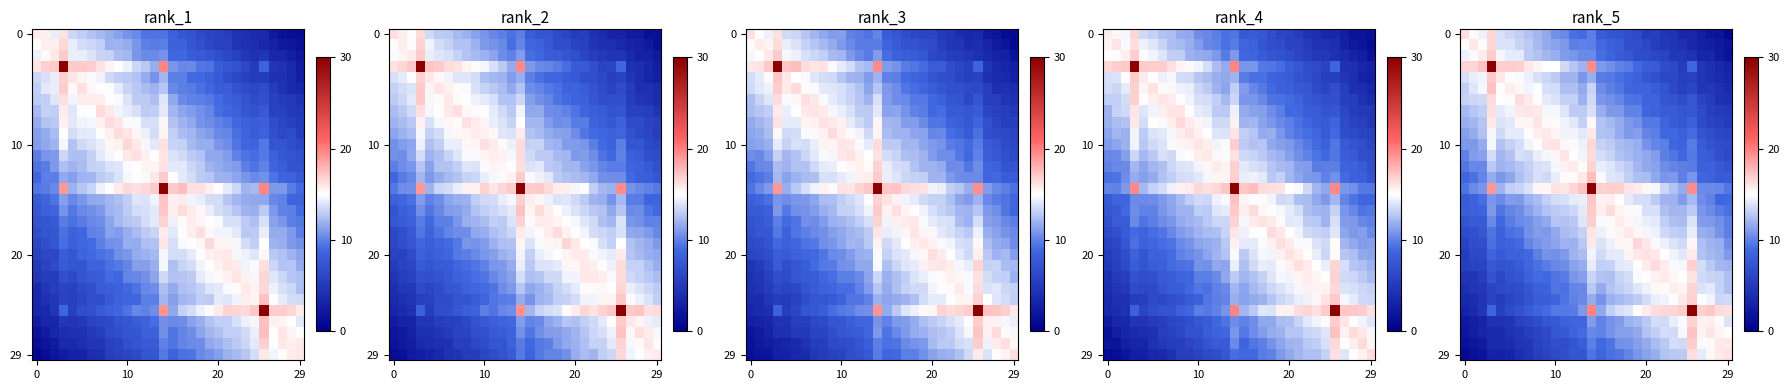

What is the smallest value displayed?

0.9